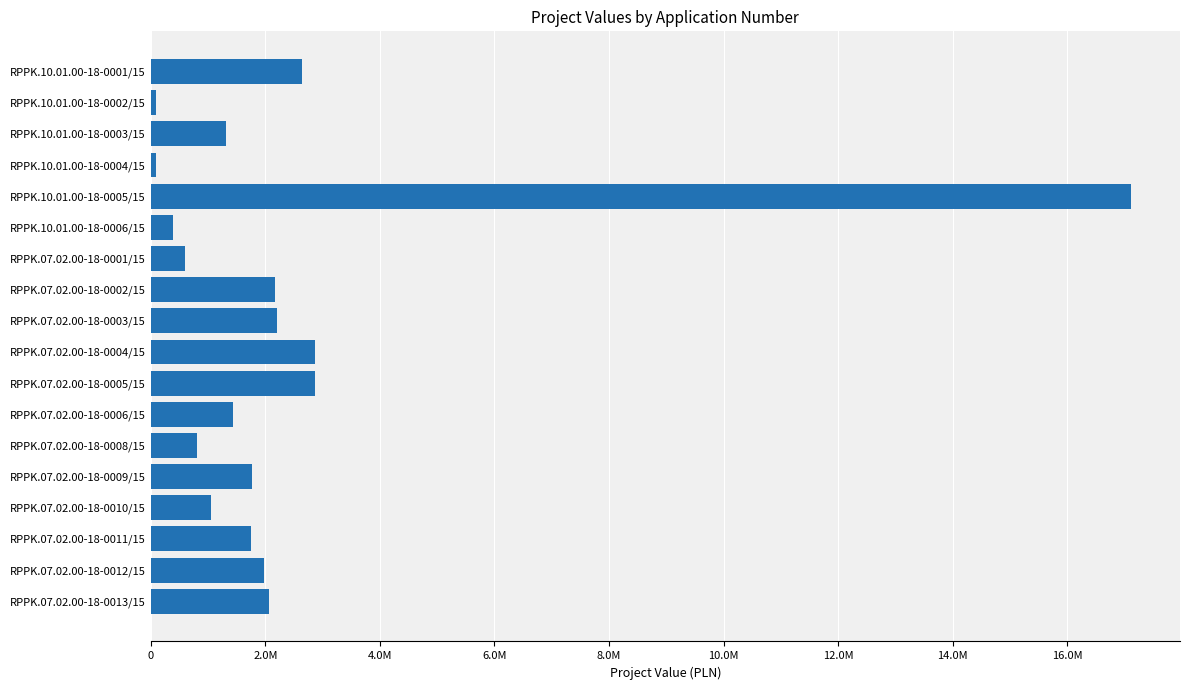

Does the chart contain any negative values?

No